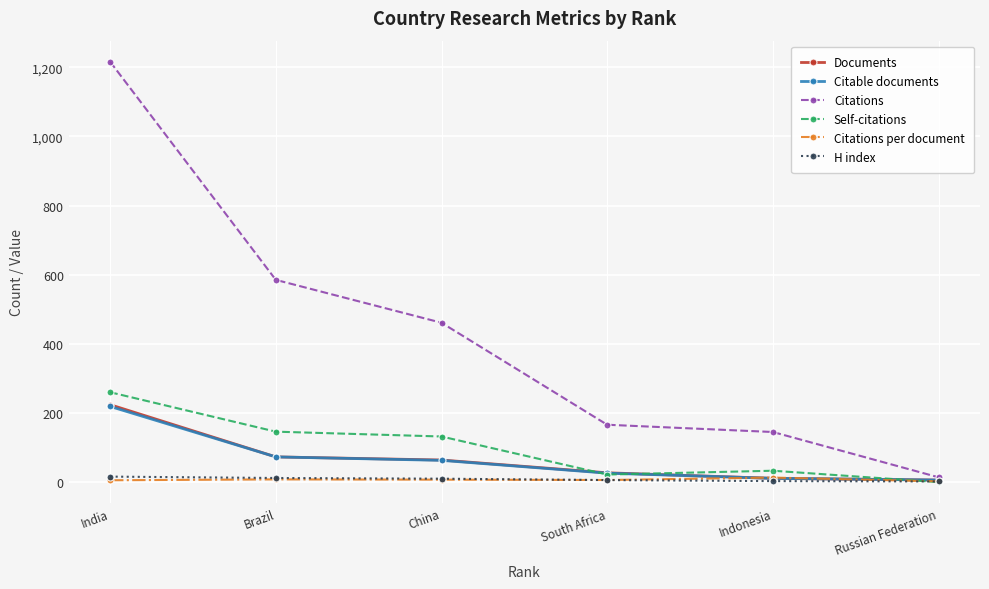

Which series has the largest total across all categories?

Citations